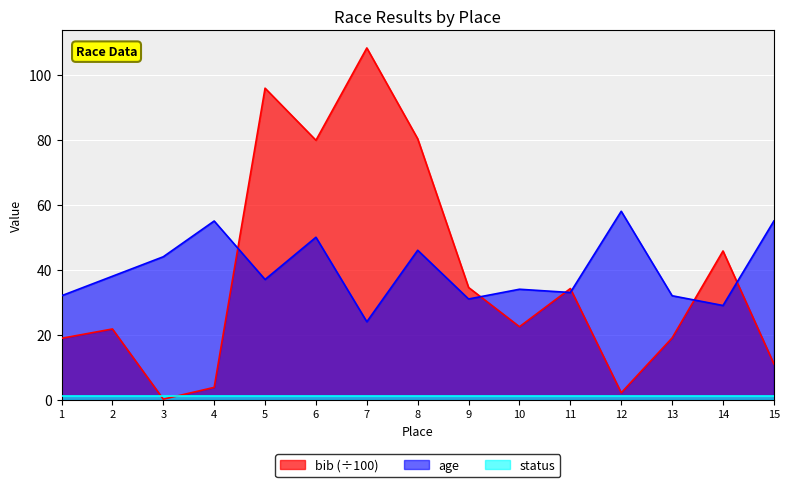

Is the value of age at 1 greater than the value of bib (÷100) at 14?

No